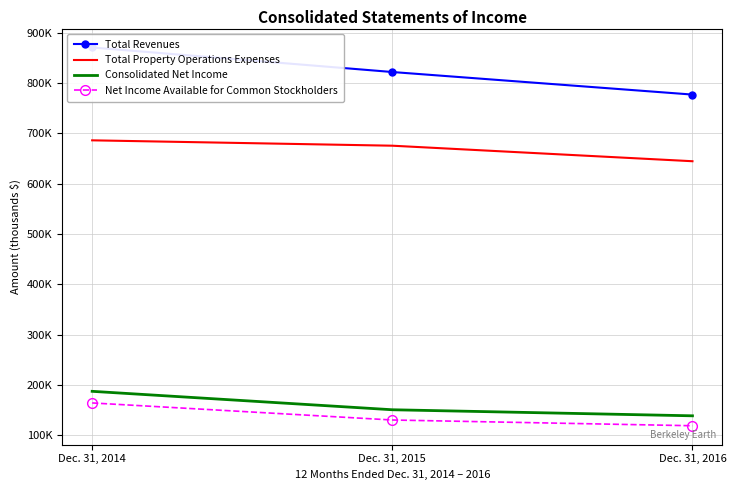

What is the difference between the highest and lowest values at Dec. 31, 2015?

691509